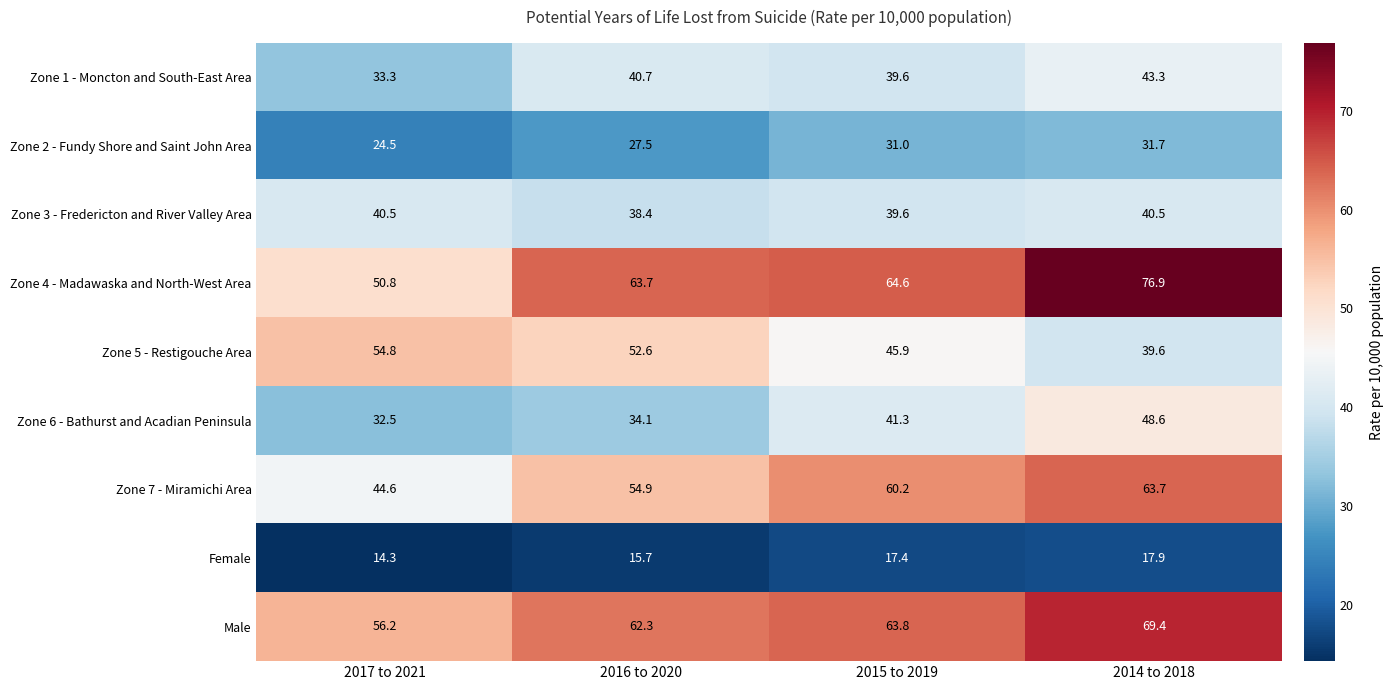

Is it true that Zone 4 - Madawaska and North-West Area equals 64.6 at 2015 to 2019?

True